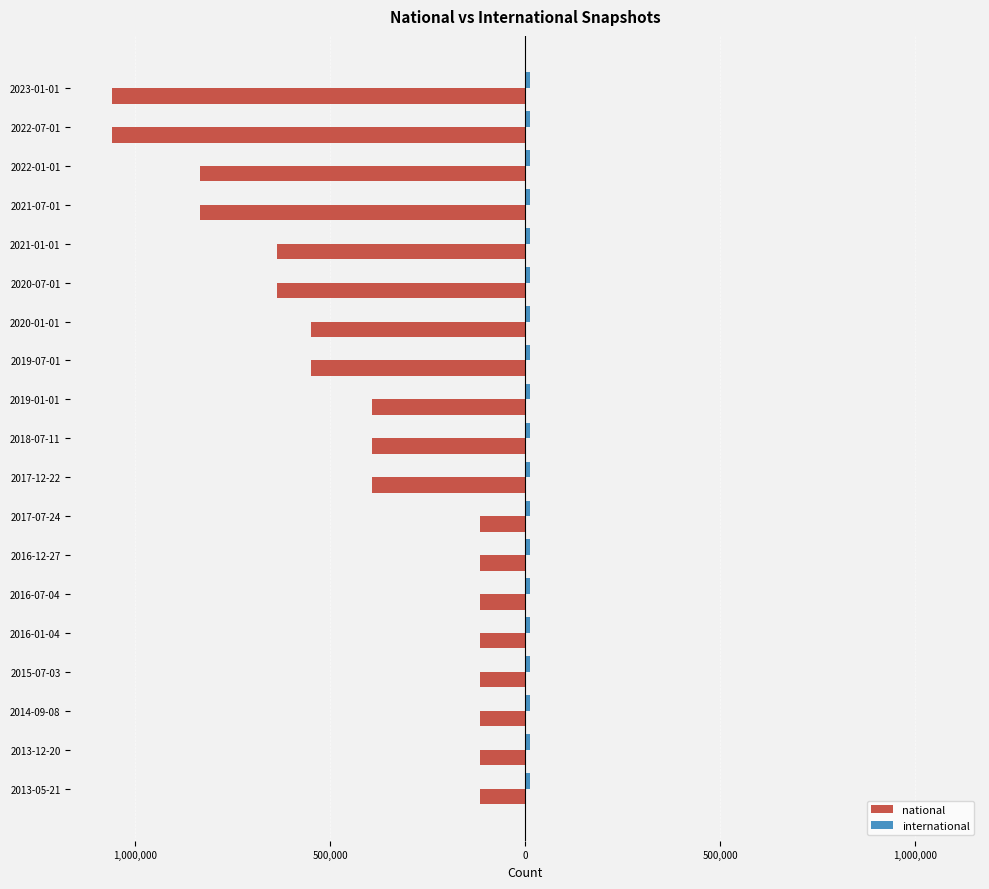

Which series has the largest range (max minus min)?

national